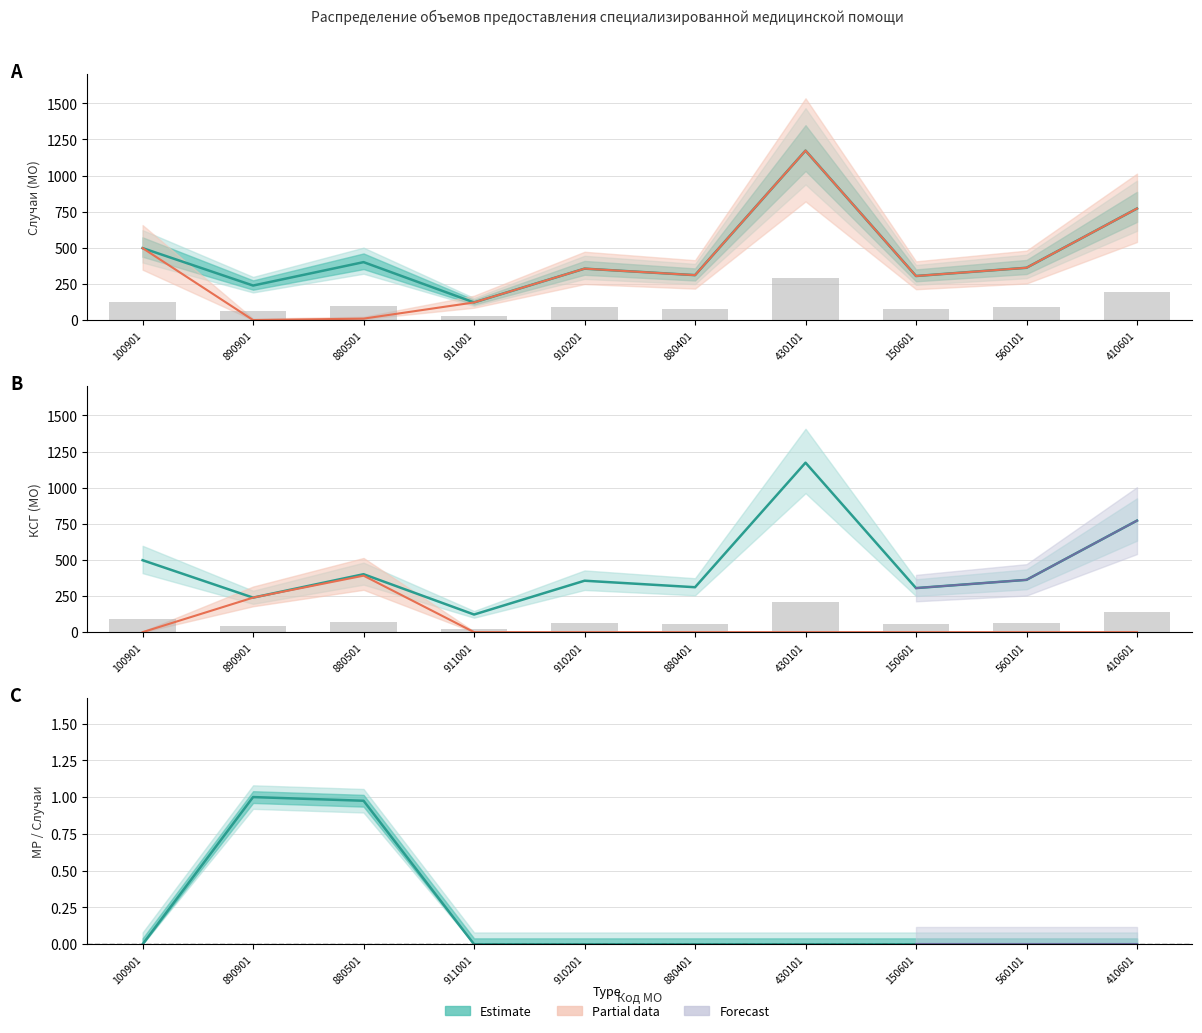

Between 880501 and 911001, which is larger?

880501